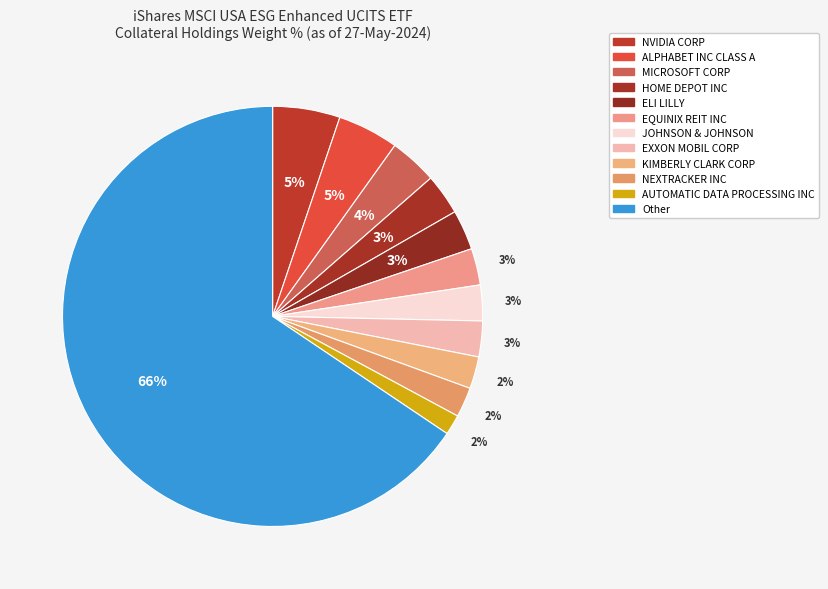

Which slice is the largest?

Other